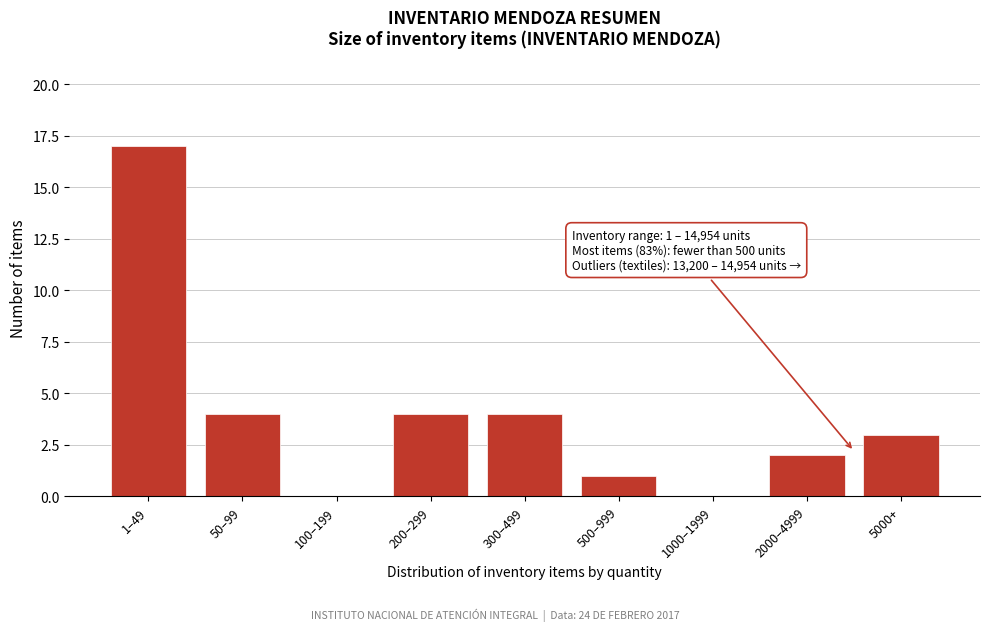

Reading left to right, transcribe all the data shown in this chart.

1–49=17	50–99=4	100–199=0	200–299=4	300–499=4	500–999=1	1000–1999=0	2000–4999=2	5000+=3